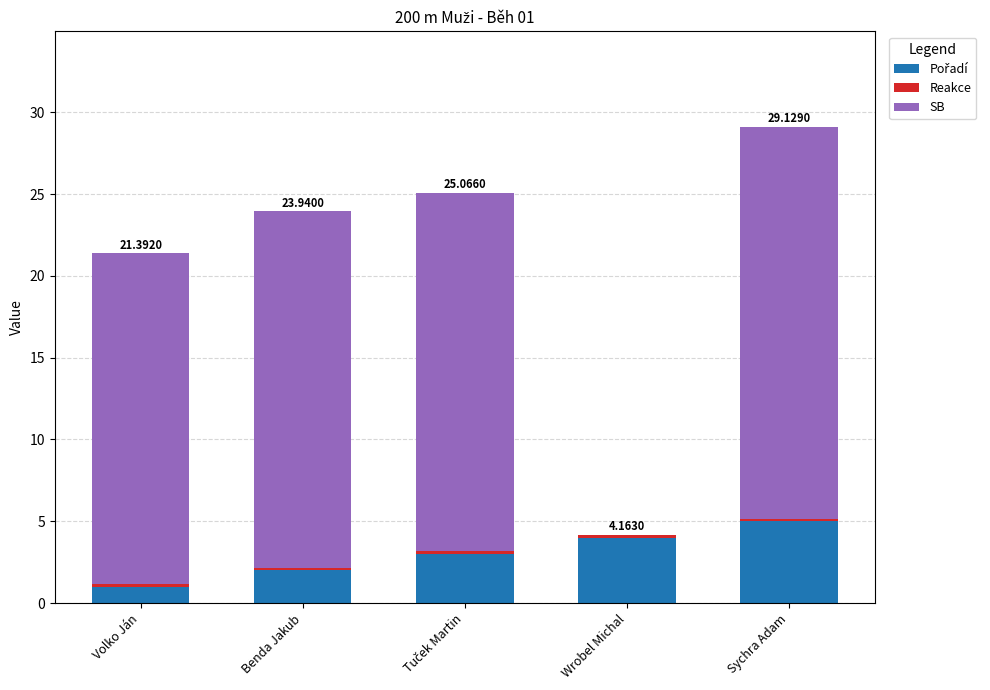

How many categories are shown in the chart?

5